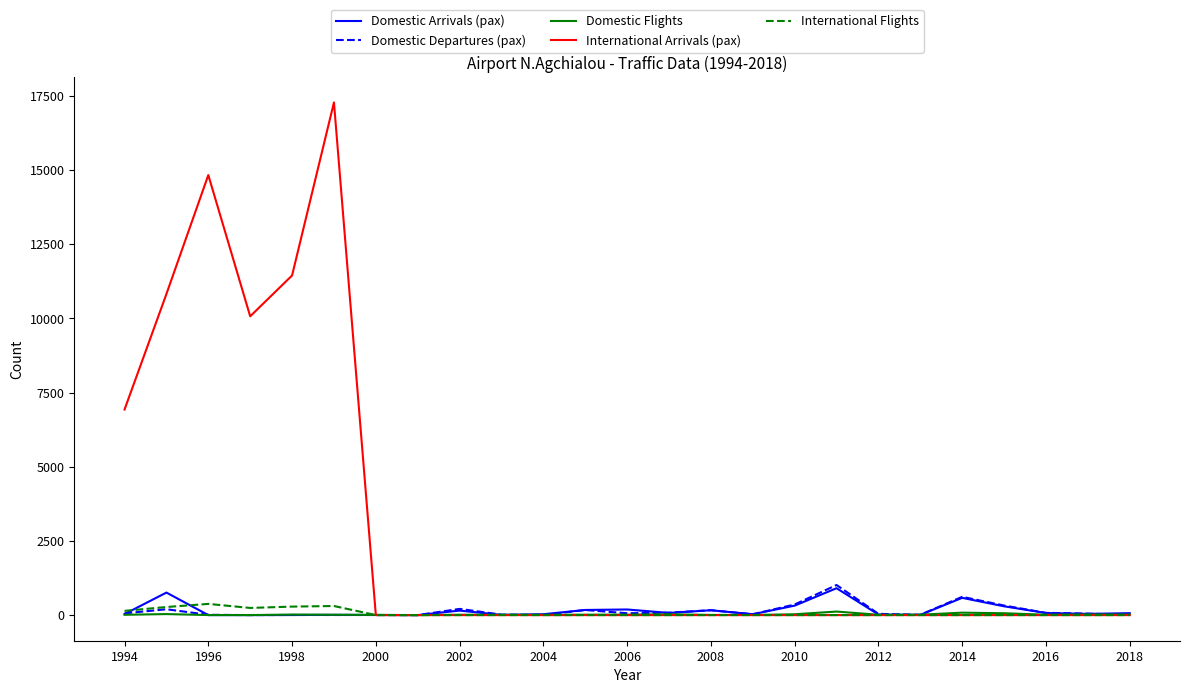

True or false: International Flights and Domestic Arrivals (pax) cross at least once.

True